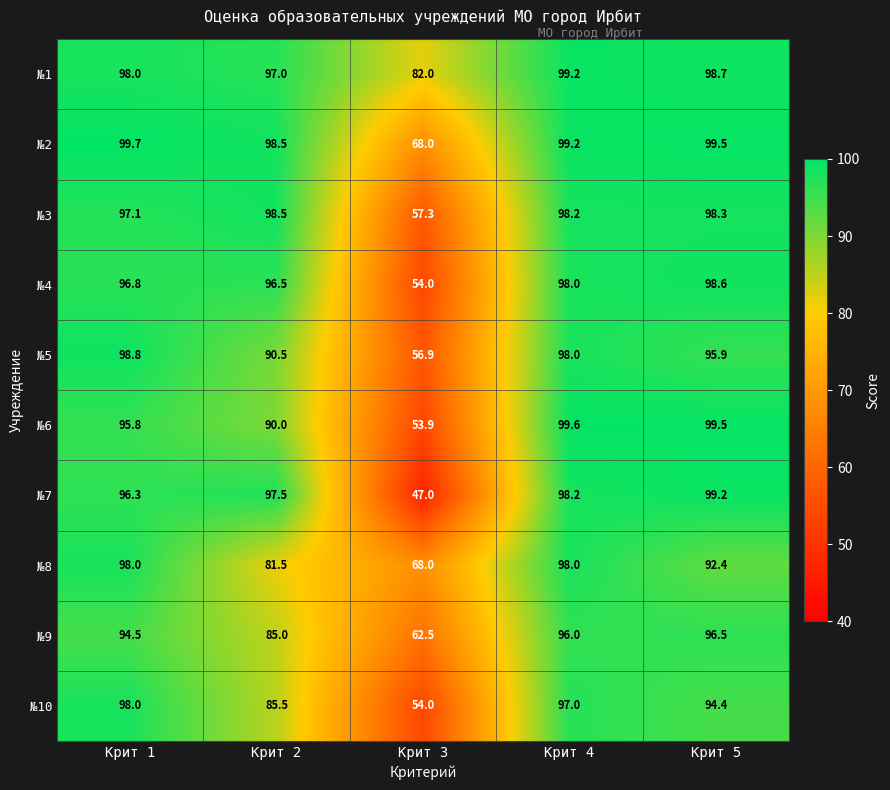

What is the approximate value of №6 at Крит 1?

95.8